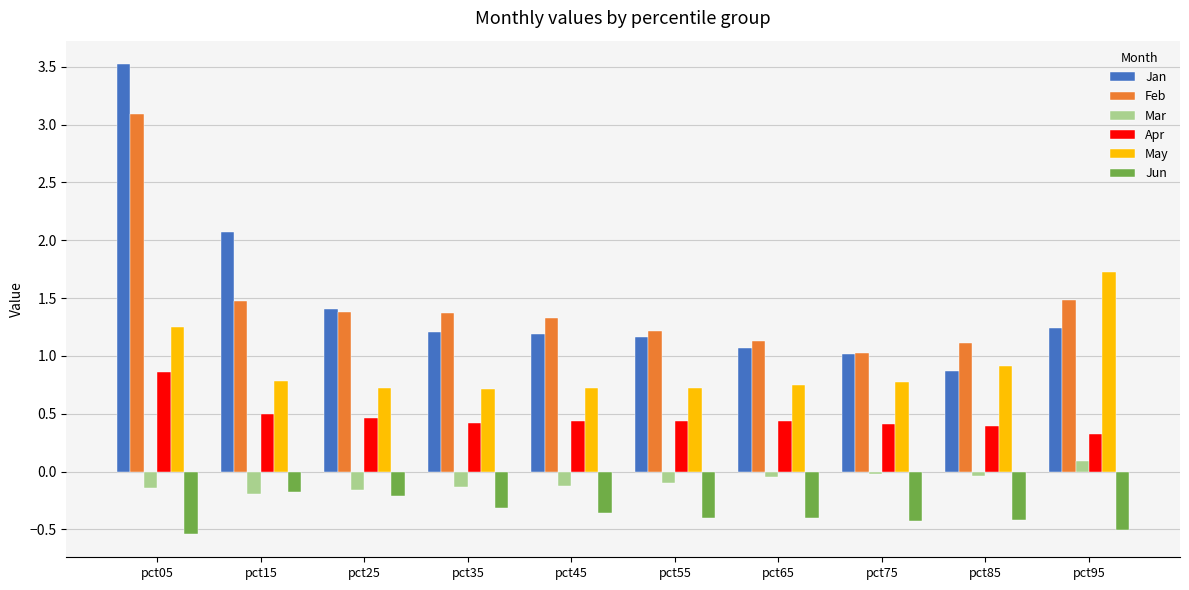

What is the difference between the maximum and minimum values in the Jan series?

2.7